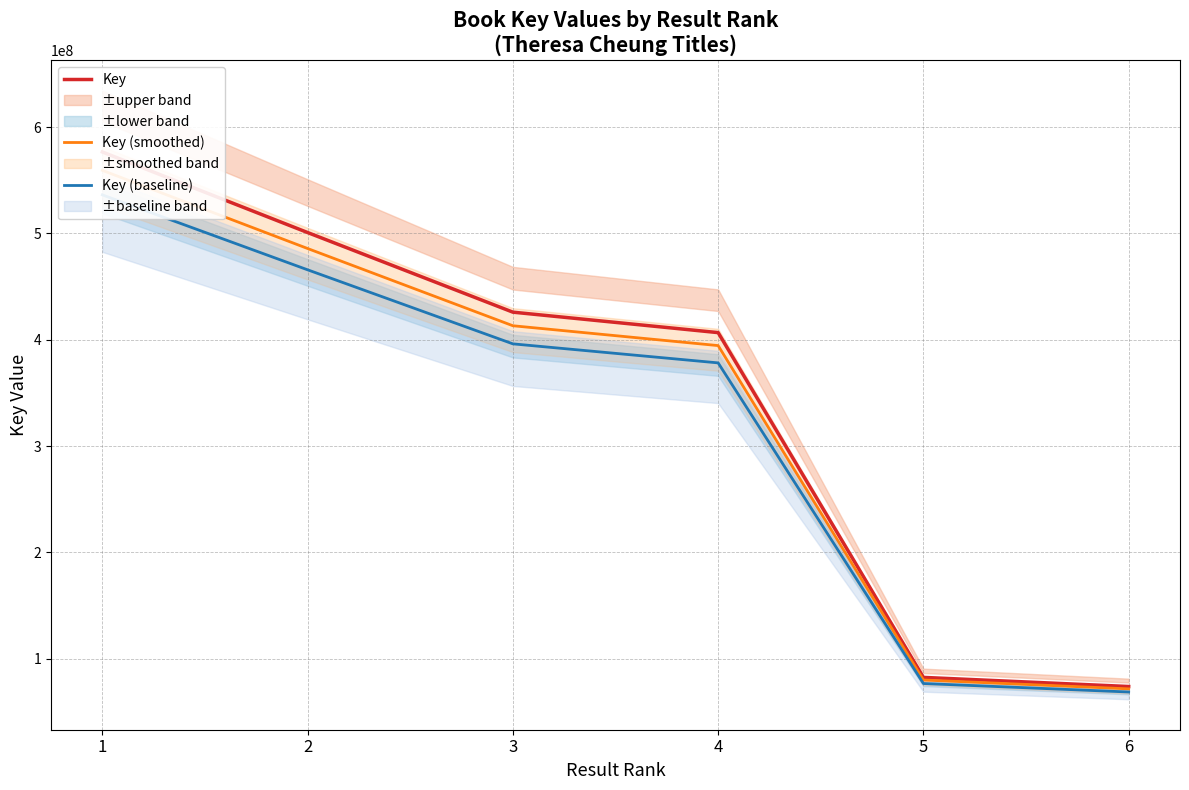

Reading left to right, transcribe all the data shown in this chart.

Key: 1=576610454.0	2=500814991.0	3=425921336.0	4=406671609.0	5=82353943.0	6=73781401.0
Key (smoothed): 1=559312140.4	2=485790541.3	3=413143695.9	4=394471460.7	5=79883324.7	6=71567959.0
Key (baseline): 1=536247722.2	2=465757941.6	3=396106842.5	4=378204596.4	5=76589167.0	6=68616702.9